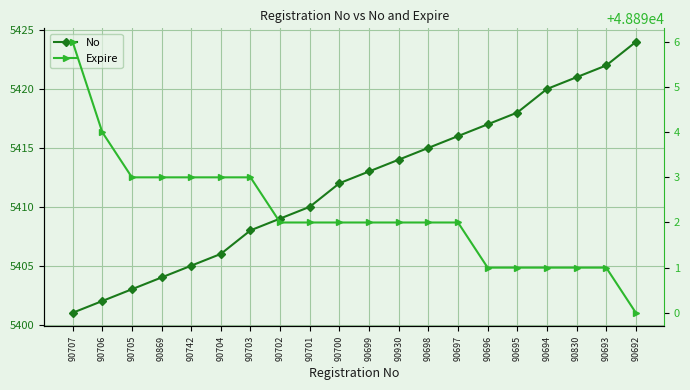

True or false: No has more than 2 points higher than both neighbors.

False